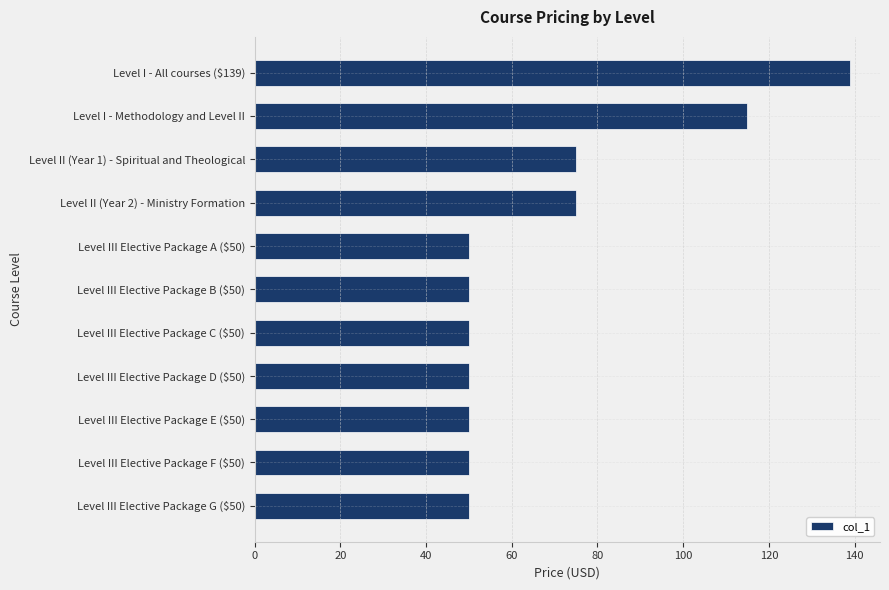

Is it true that the value at Level III Elective Package D ($50) is 50?

True